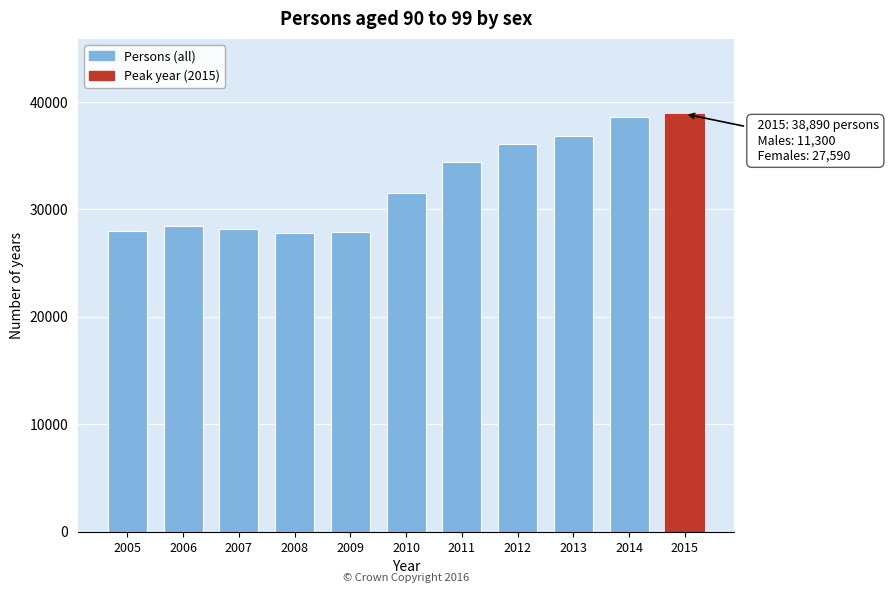

What is the maximum value shown in the chart?

38890